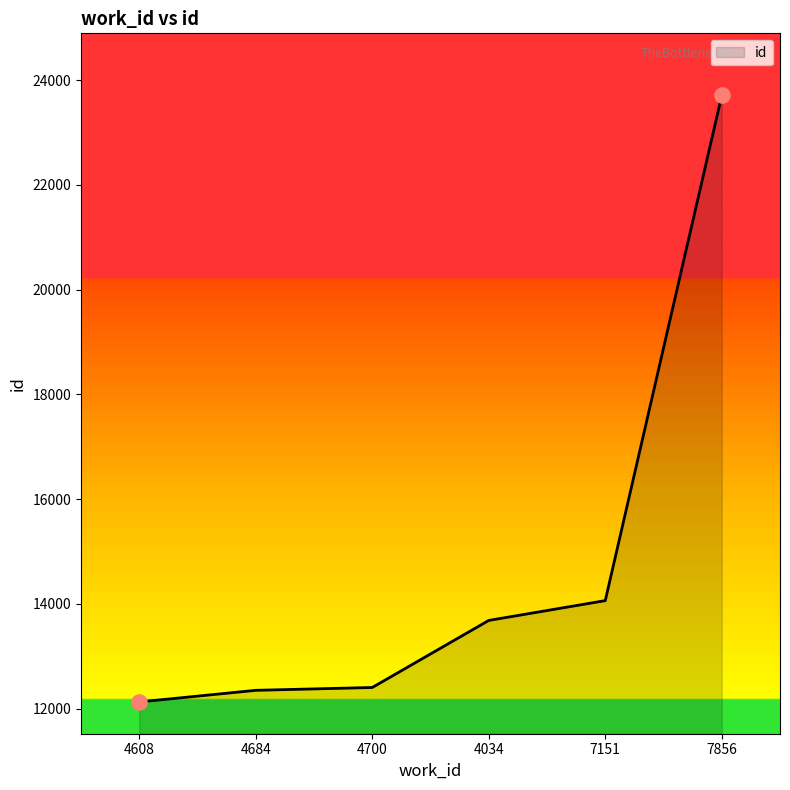

What is the ratio of the value at 4608 to the value at 7151?

0.9